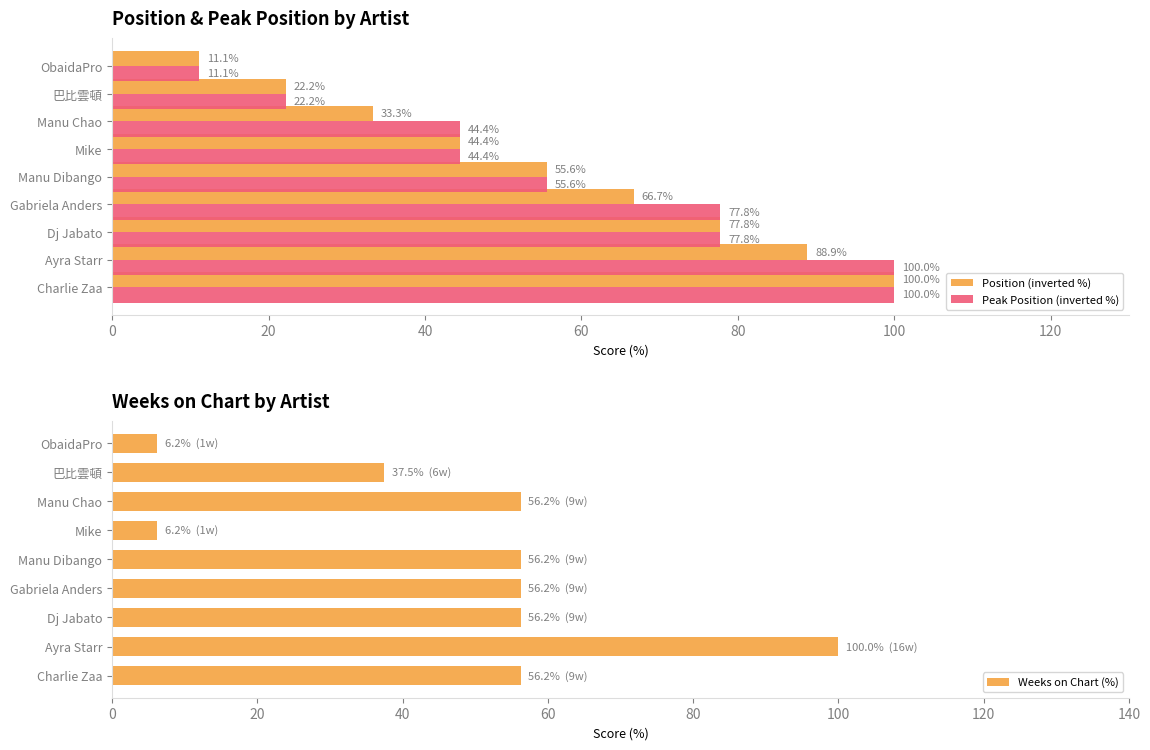

Is it true that Weeks on Chart (%) equals 100.0 at Ayra Starr?

True